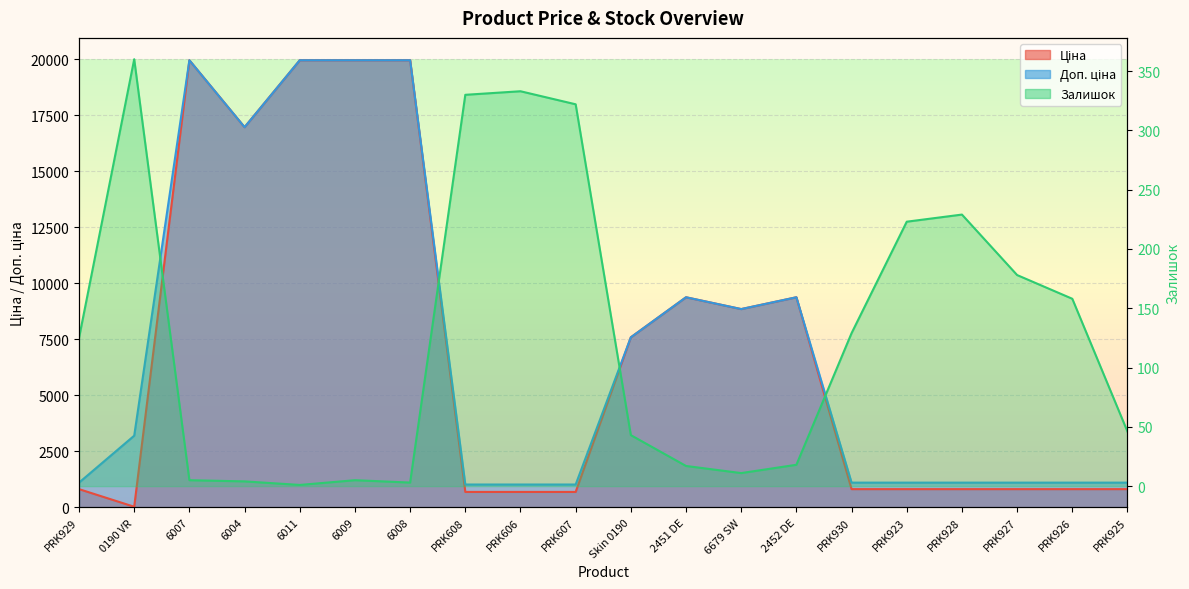

What is the maximum value shown in the chart?

19964.2